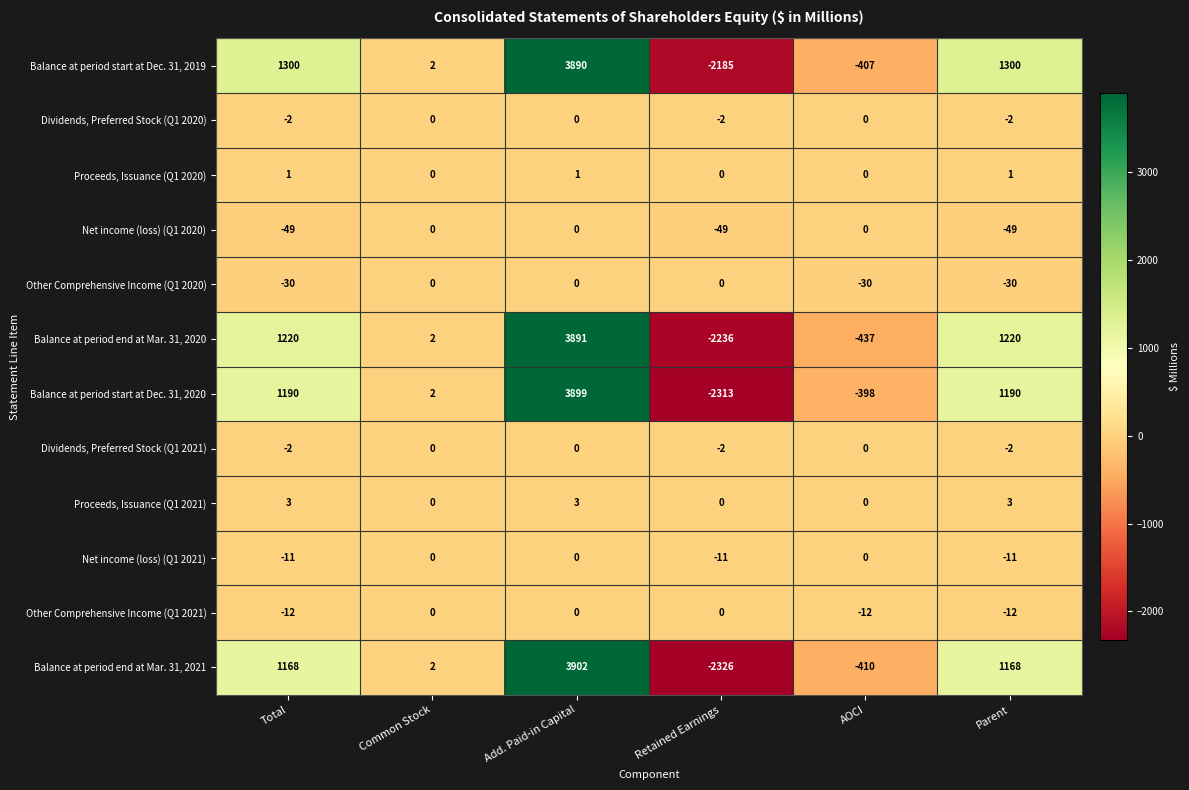

Which series has the largest range (max minus min)?

Balance at period end at Mar. 31, 2021